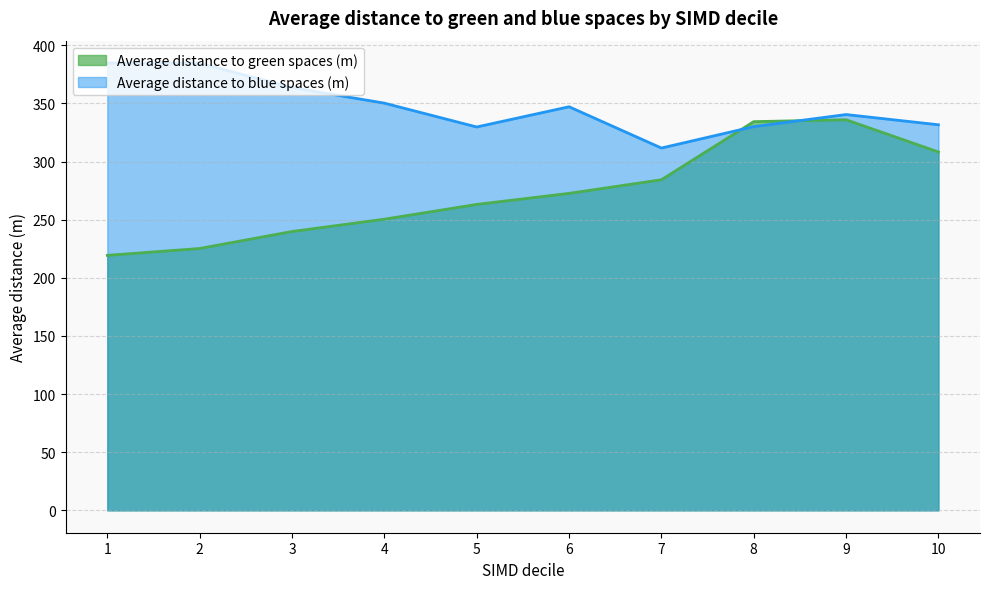

Reading left to right, what are all the values shown in this chart?

Average distance to green spaces (m): 1=219.3	2=225.2	3=239.8	4=250.4	5=263.1	6=272.6	7=284.3	8=334.3	9=335.9	10=308.2
Average distance to blue spaces (m): 1=384.7	2=384.6	3=363.6	4=350.2	5=329.7	6=347.1	7=311.6	8=330.0	9=340.4	10=331.6